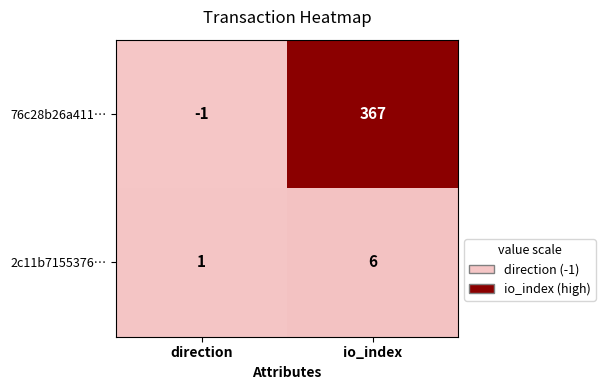

The 2c11b7155376… series shows 2 at direction. True or false?

False